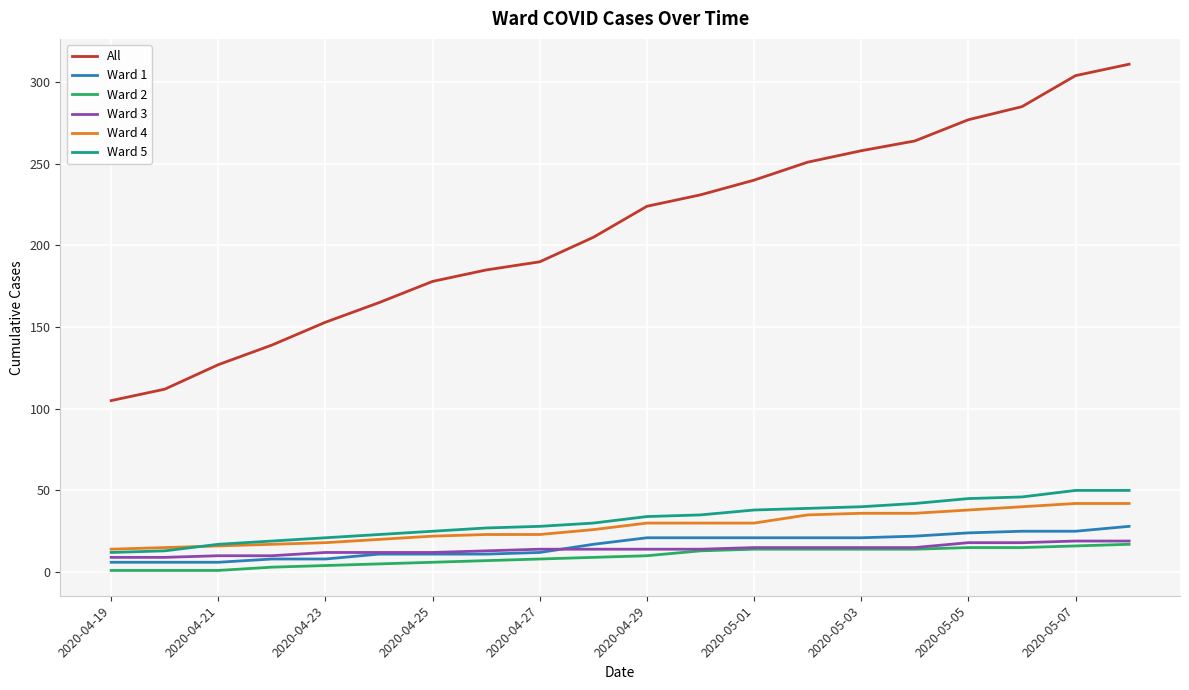

Which series has the largest range (max minus min)?

All